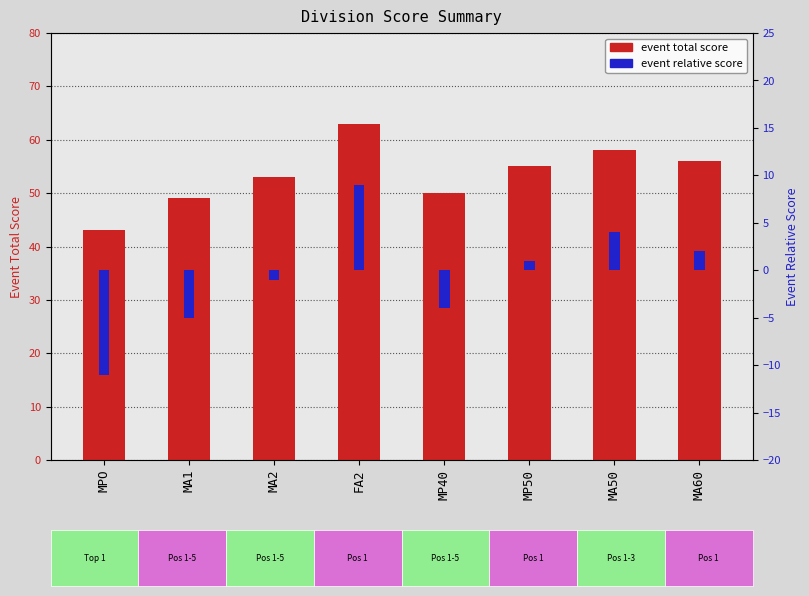

What is the average value of the event relative score series?

-1